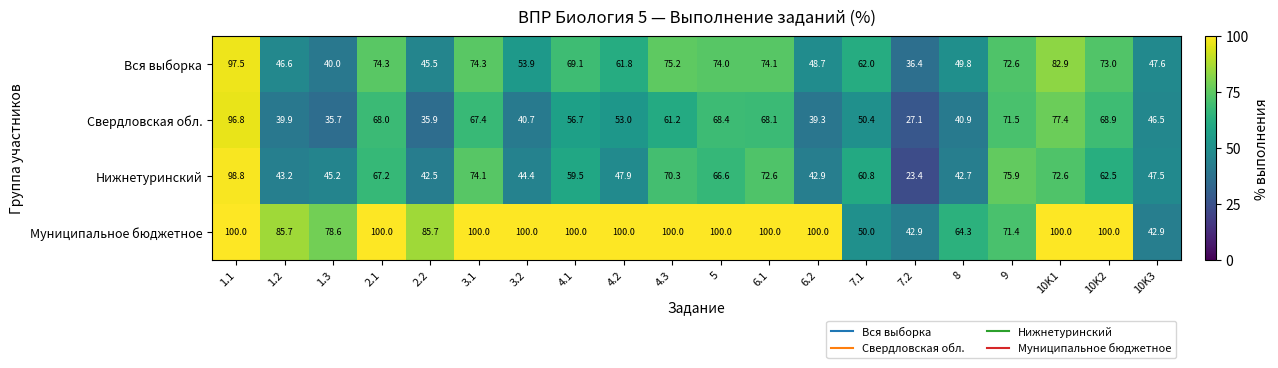

Is the value of Муниципальное бюджетное at 10K2 greater than the value of Вся выборка at 3.1?

Yes